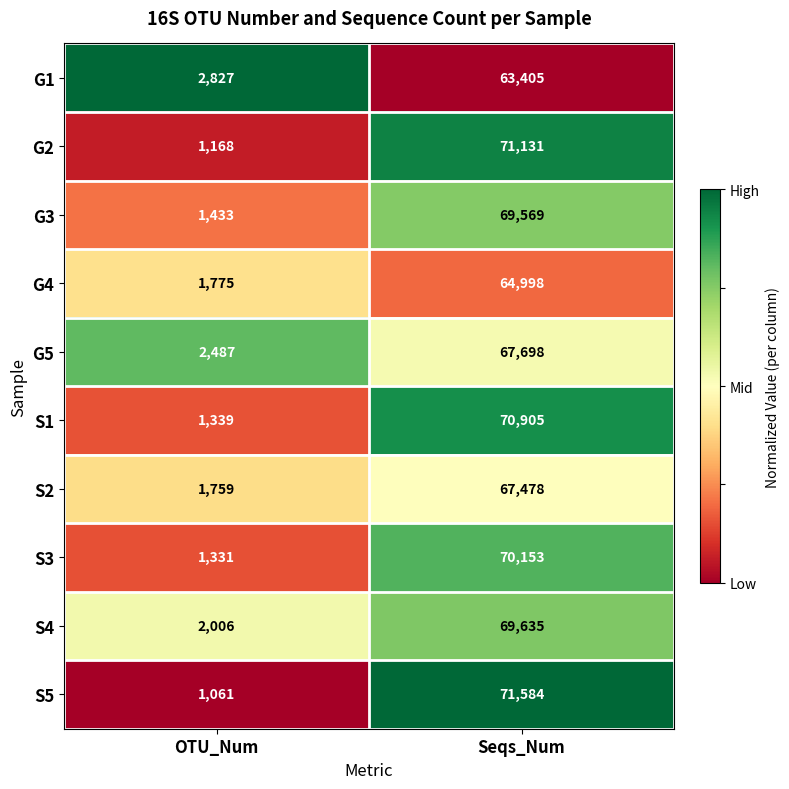

Reading right to left, list all the values displayed in this chart.

G1: Seqs_Num=63405	OTU_Num=2827
G2: Seqs_Num=71131	OTU_Num=1168
G3: Seqs_Num=69569	OTU_Num=1433
G4: Seqs_Num=64998	OTU_Num=1775
G5: Seqs_Num=67698	OTU_Num=2487
S1: Seqs_Num=70905	OTU_Num=1339
S2: Seqs_Num=67478	OTU_Num=1759
S3: Seqs_Num=70153	OTU_Num=1331
S4: Seqs_Num=69635	OTU_Num=2006
S5: Seqs_Num=71584	OTU_Num=1061